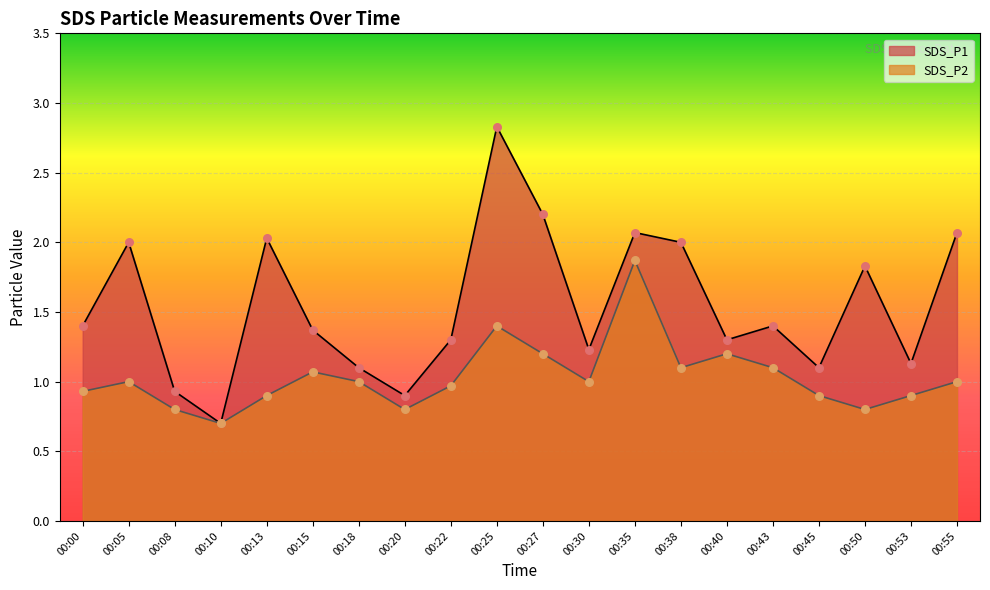

Which series has the largest total across all categories?

SDS_P1